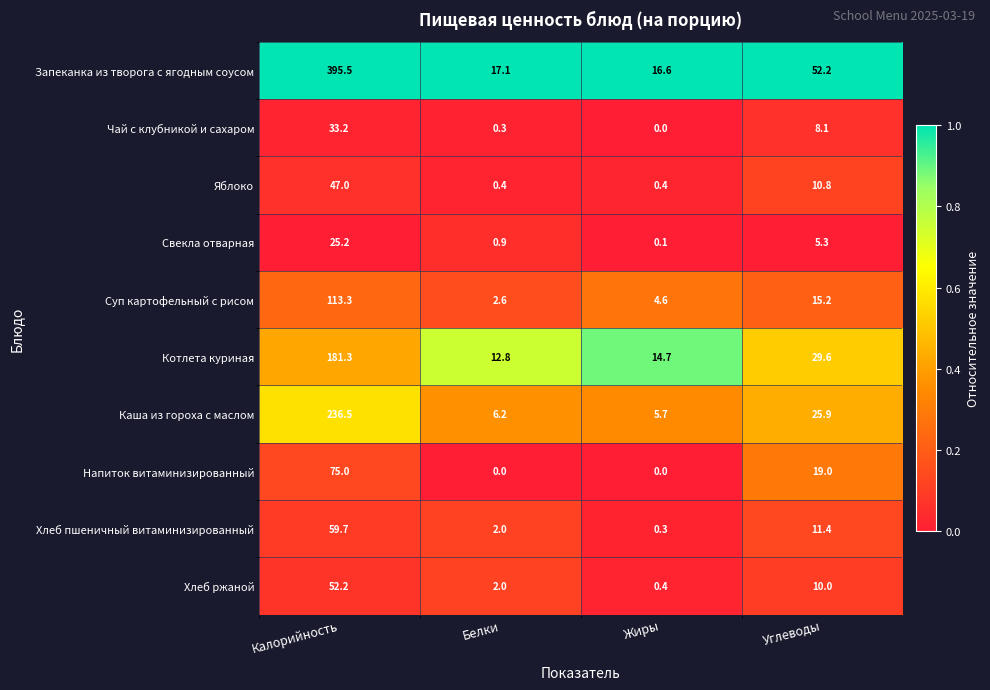

Rank the categories by Хлеб ржаной value from highest to lowest.

Калорийность, Углеводы, Белки, Жиры